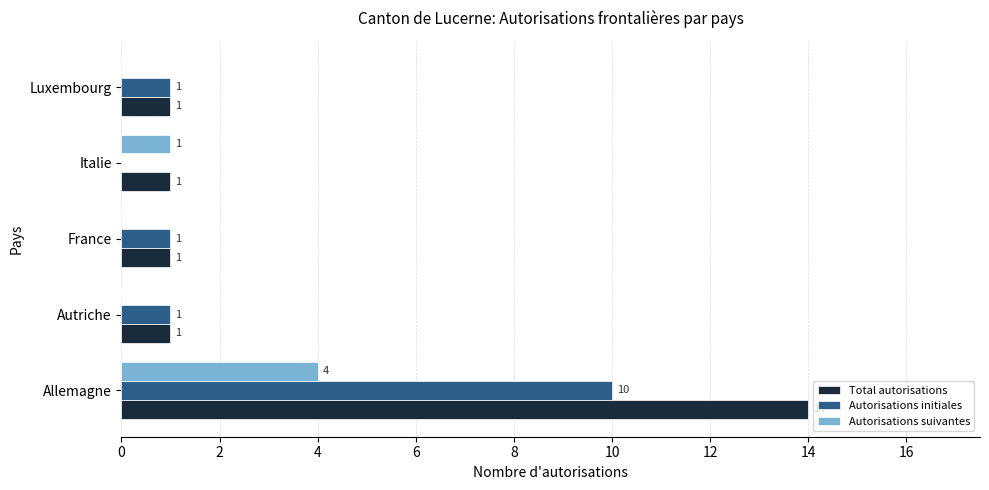

The Autorisations suivantes series shows 0 at Luxembourg. True or false?

True